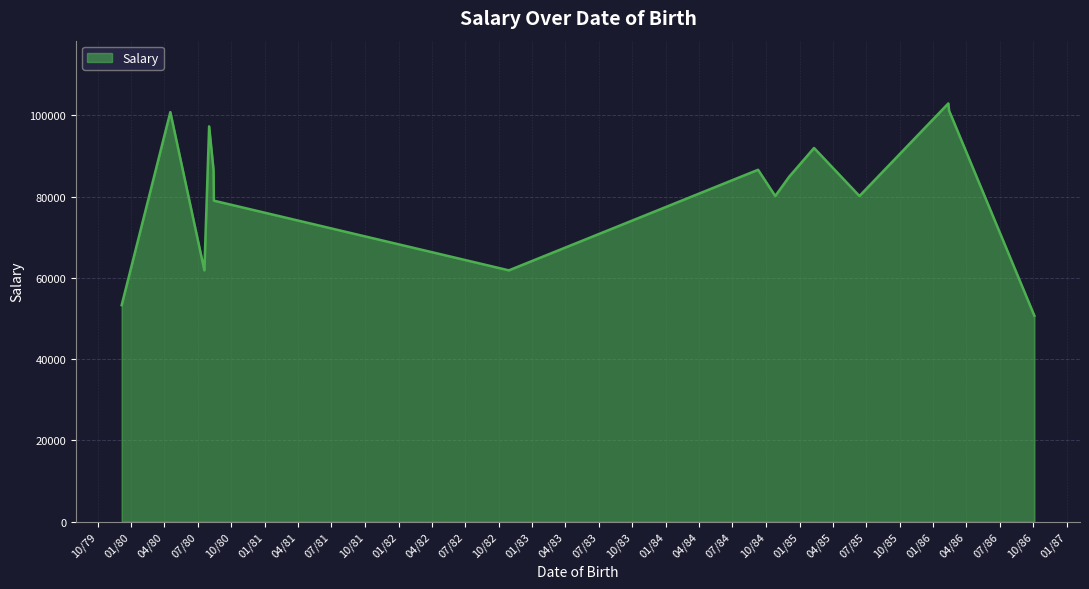

What is the sum of all values?

1319941